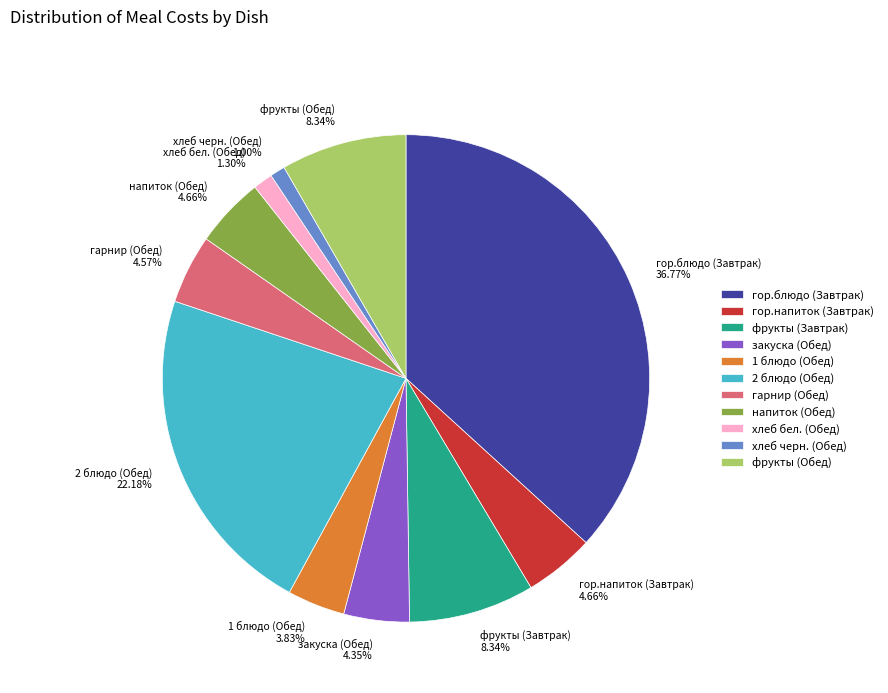

To the nearest percent, what percentage of the pie is хлеб черн. (Обед)?

1%